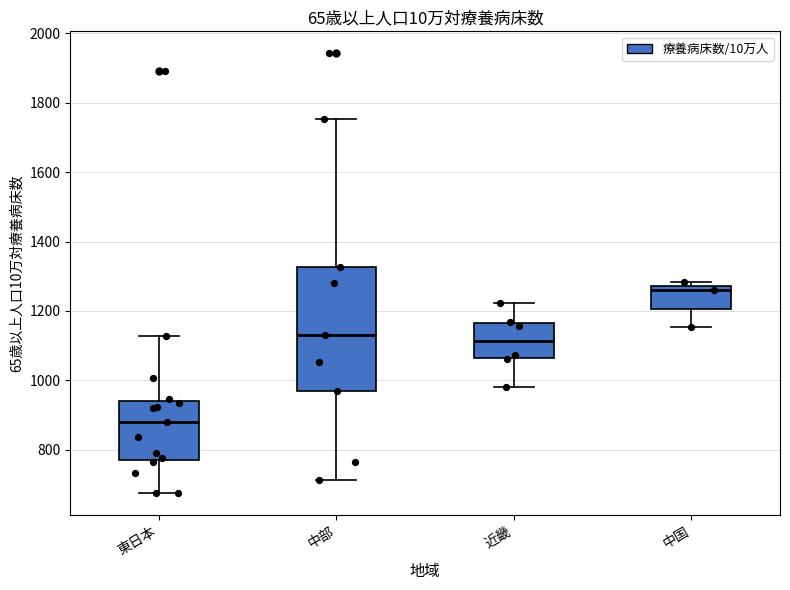

Which box has the lowest median line?

東日本